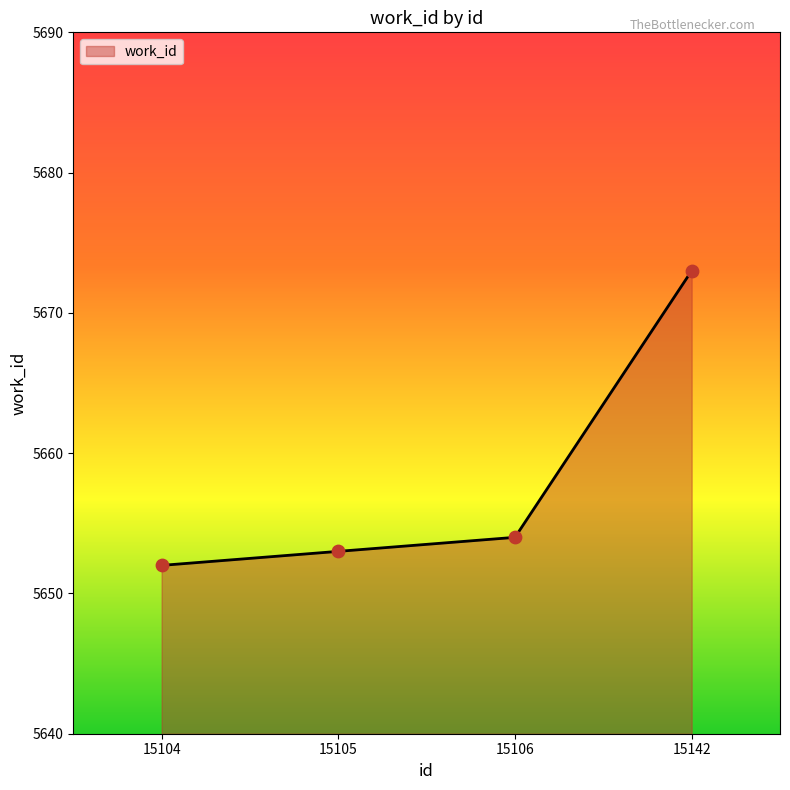

What is the change in value from 15105 to 15142?

+20